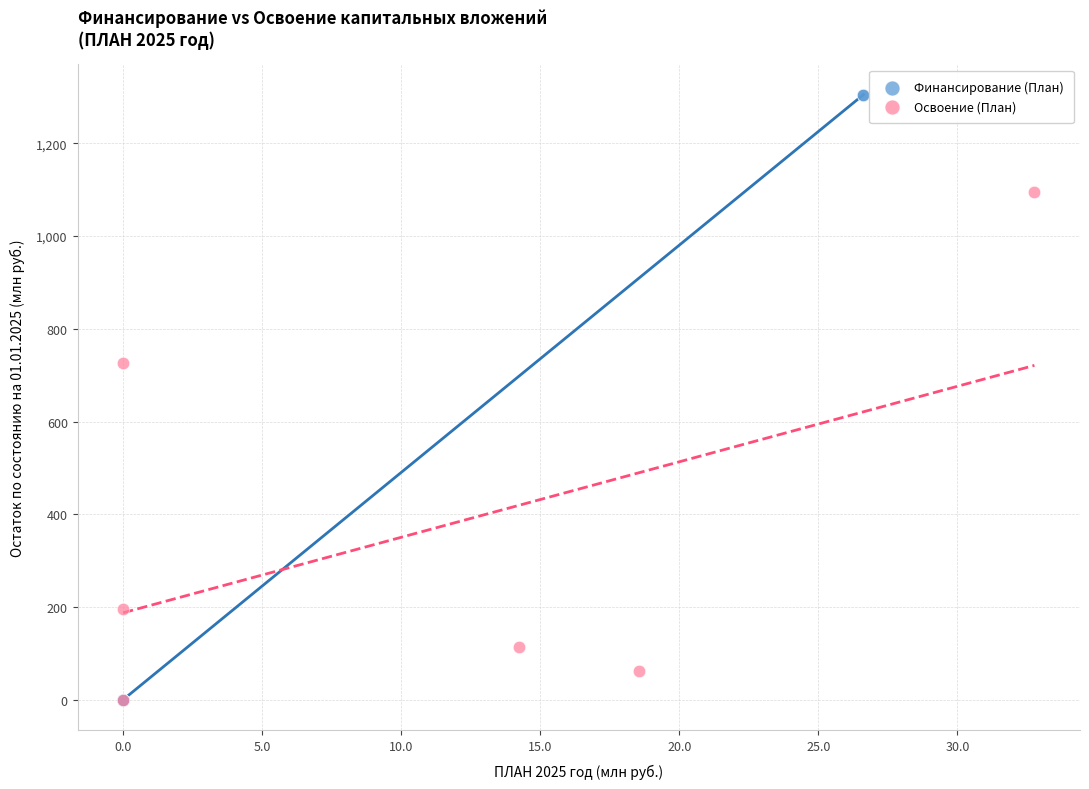

Which series has the widest spread of Y values?

Финансирование (План)